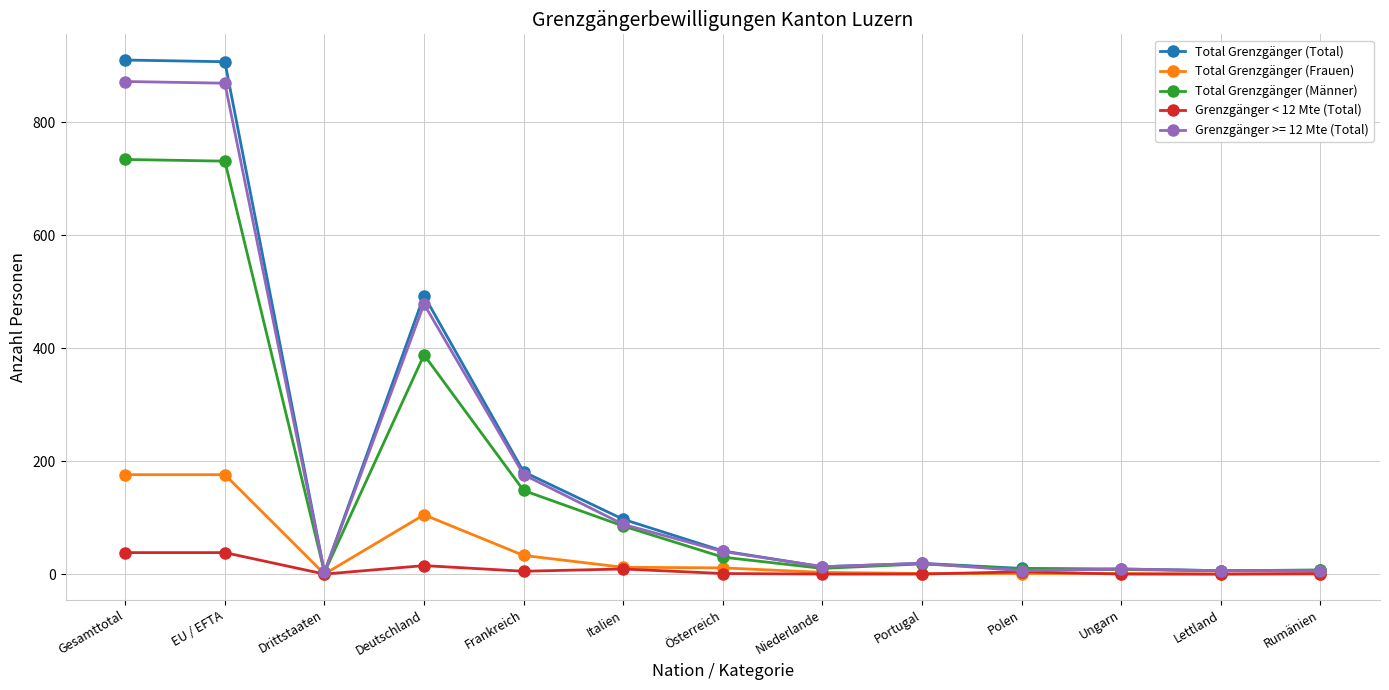

What is the maximum value for Total Grenzgänger (Frauen)?

176